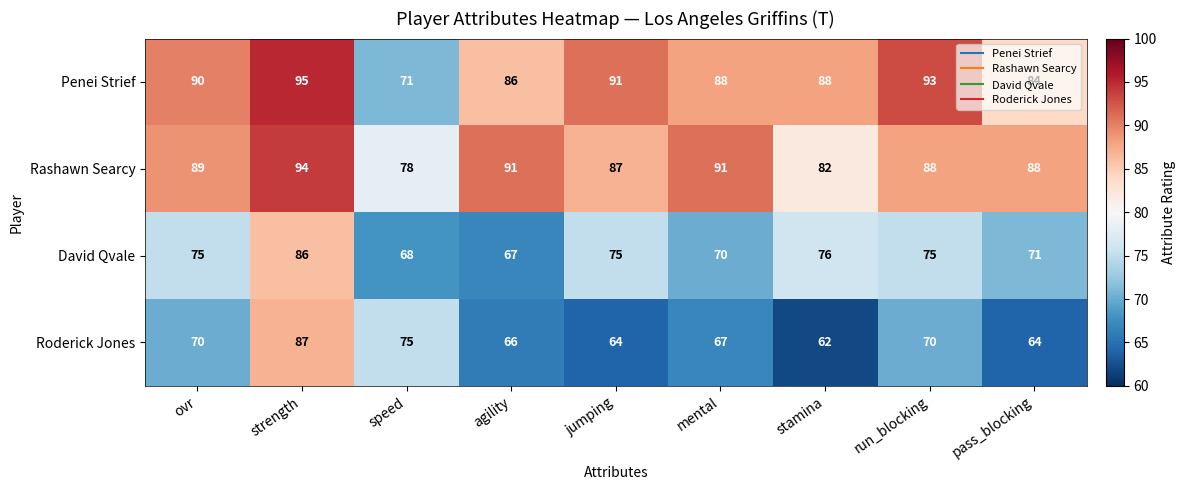

How many values in the Penei Strief series are below 88?

3